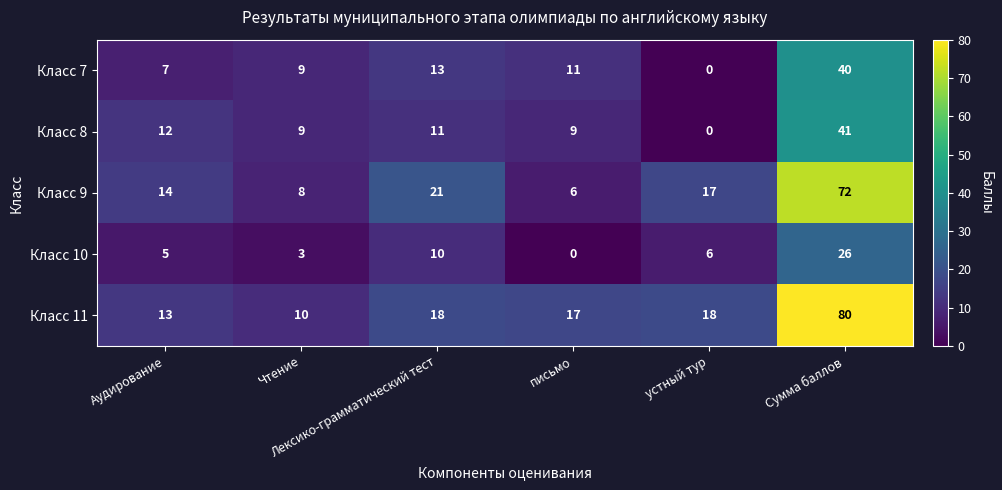

What is the sum of all Класс 7 values?

80